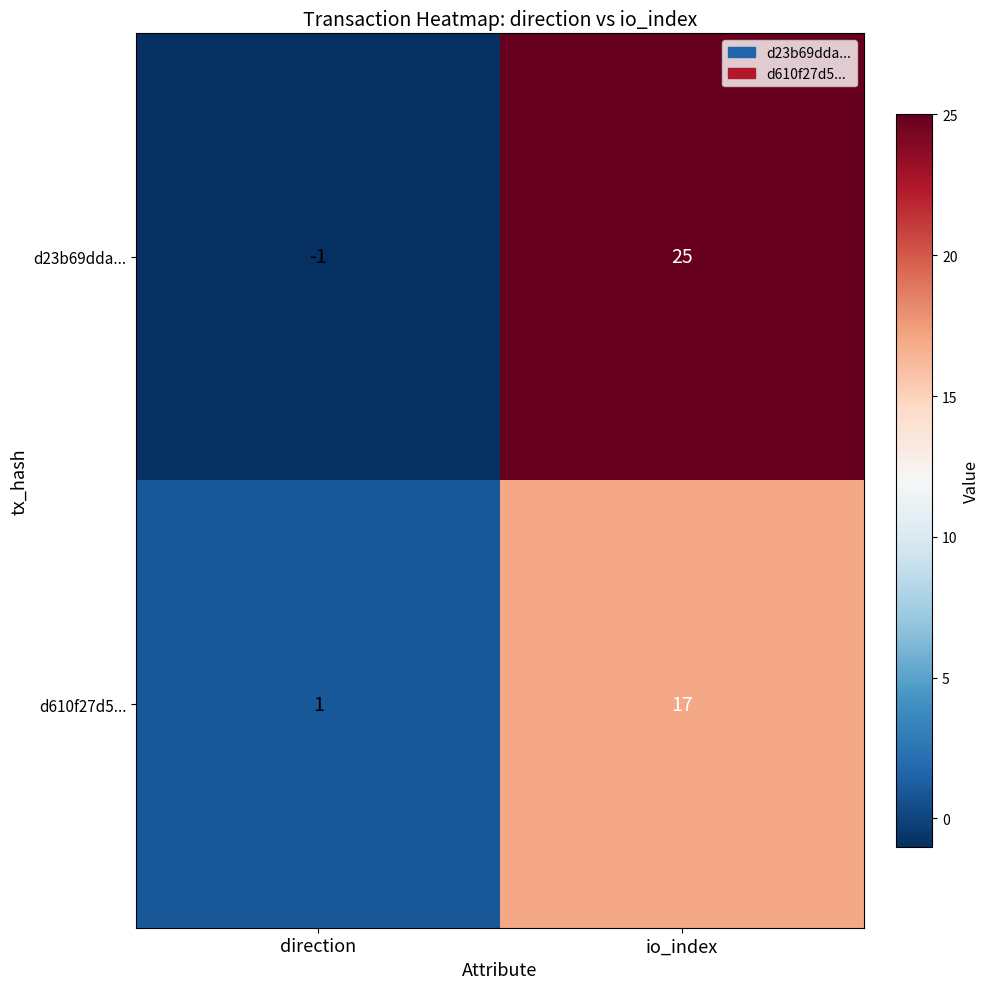

What is the maximum value for d23b69dda...?

25